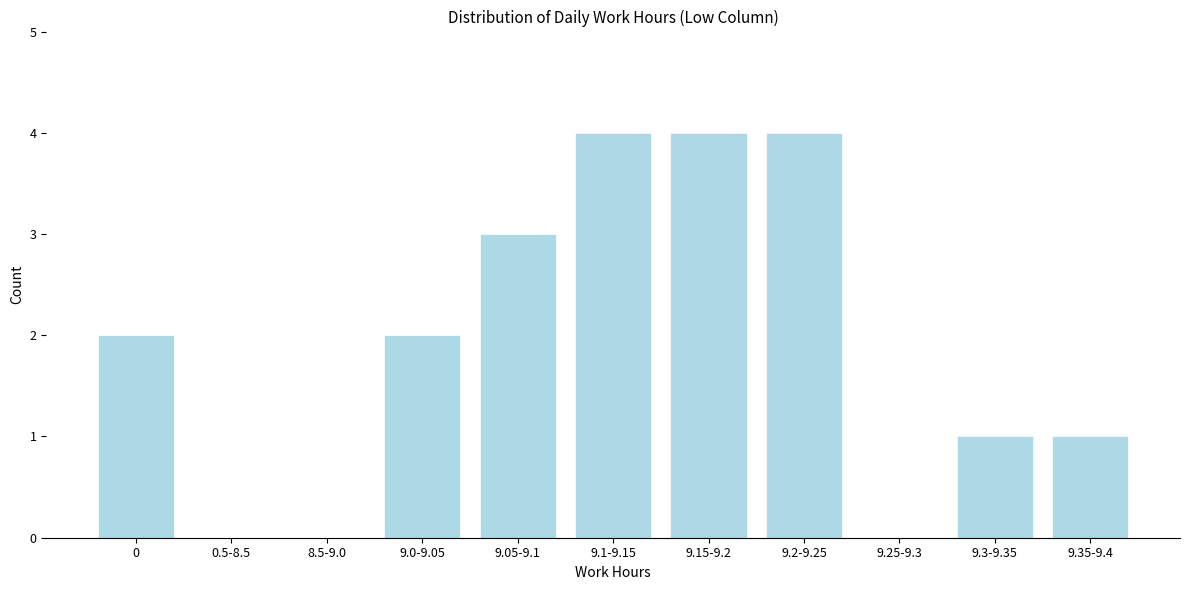

Reading left to right, what are all the values shown in this chart?

0=2	0.5-8.5=0	8.5-9.0=0	9.0-9.05=2	9.05-9.1=3	9.1-9.15=4	9.15-9.2=4	9.2-9.25=4	9.25-9.3=0	9.3-9.35=1	9.35-9.4=1